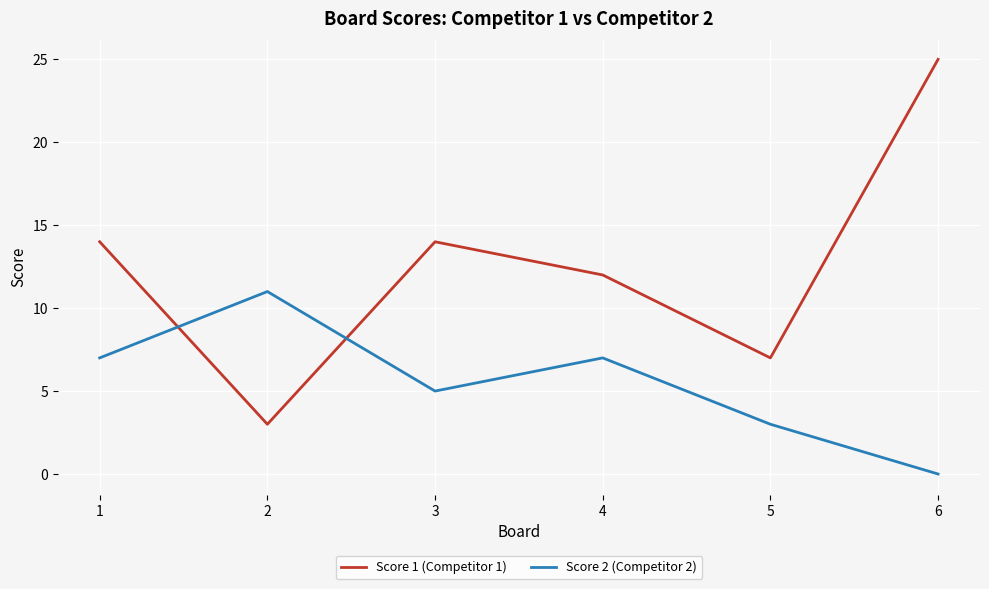

What are all the series names shown in the legend?

Score 1 (Competitor 1), Score 2 (Competitor 2)